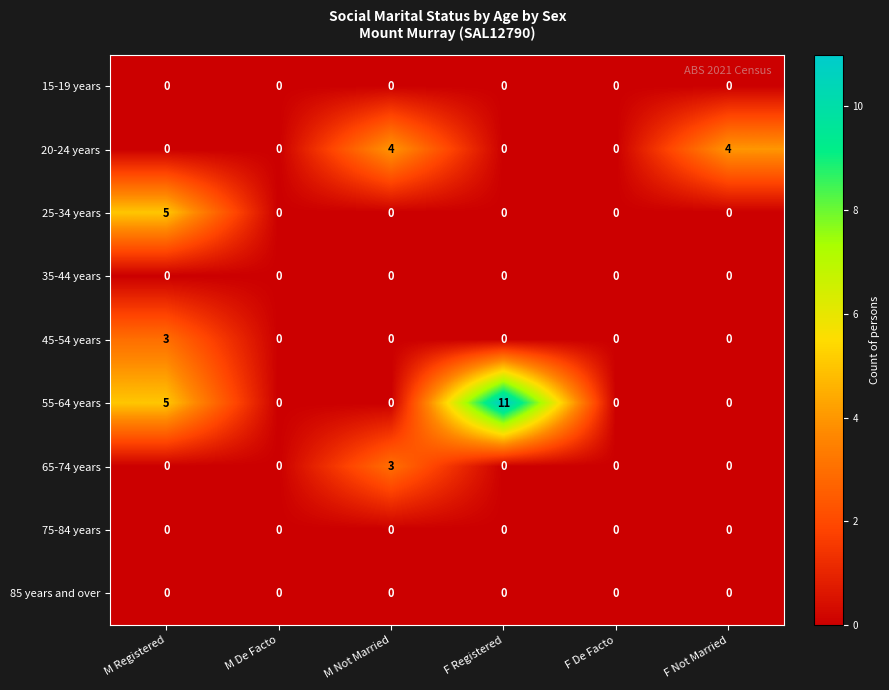

What is the sum of all 55-64 years values?

16